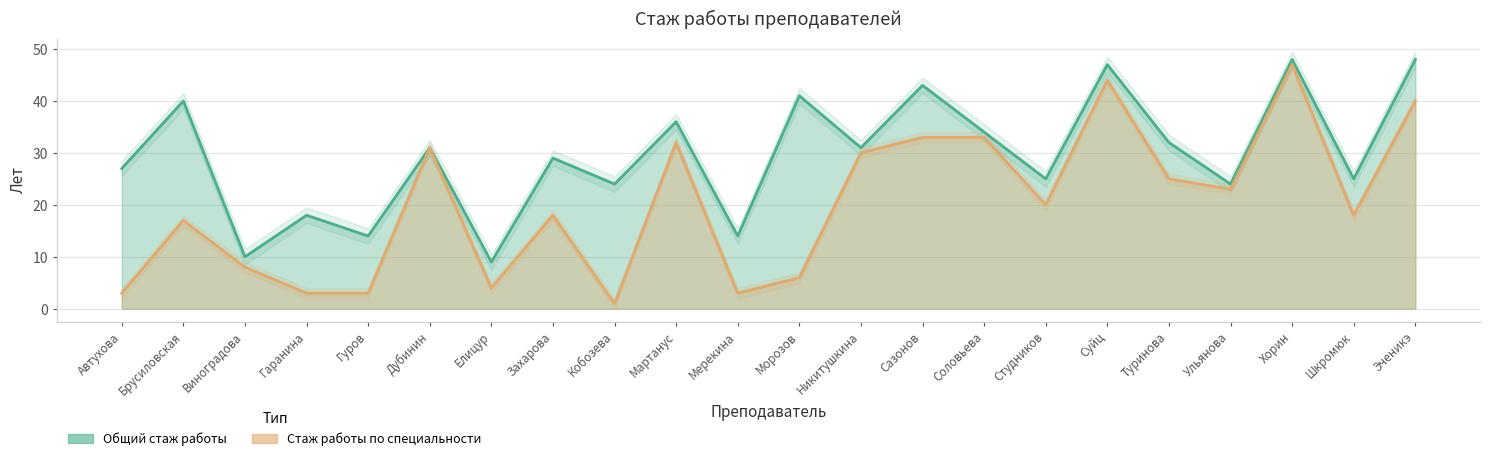

What is the difference between the maximum and minimum values in the Стаж работы по специальности series?

46